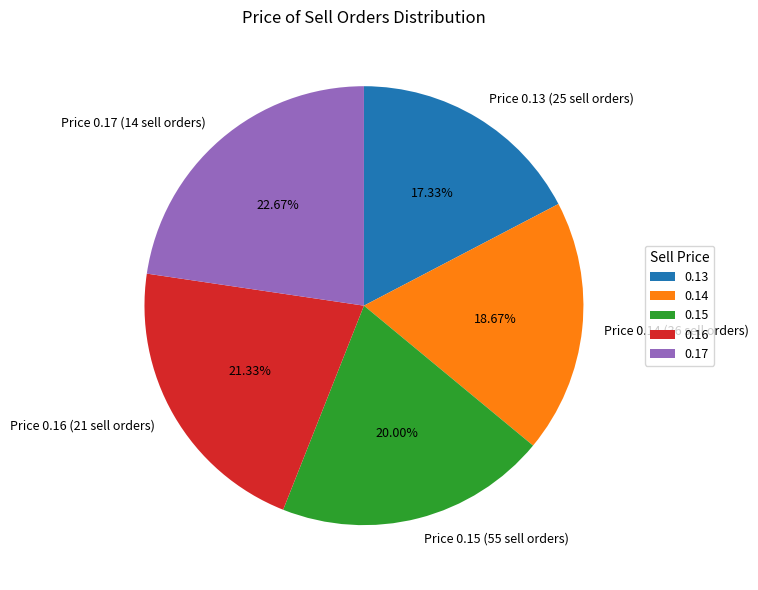

Does any single category account for the majority?

No